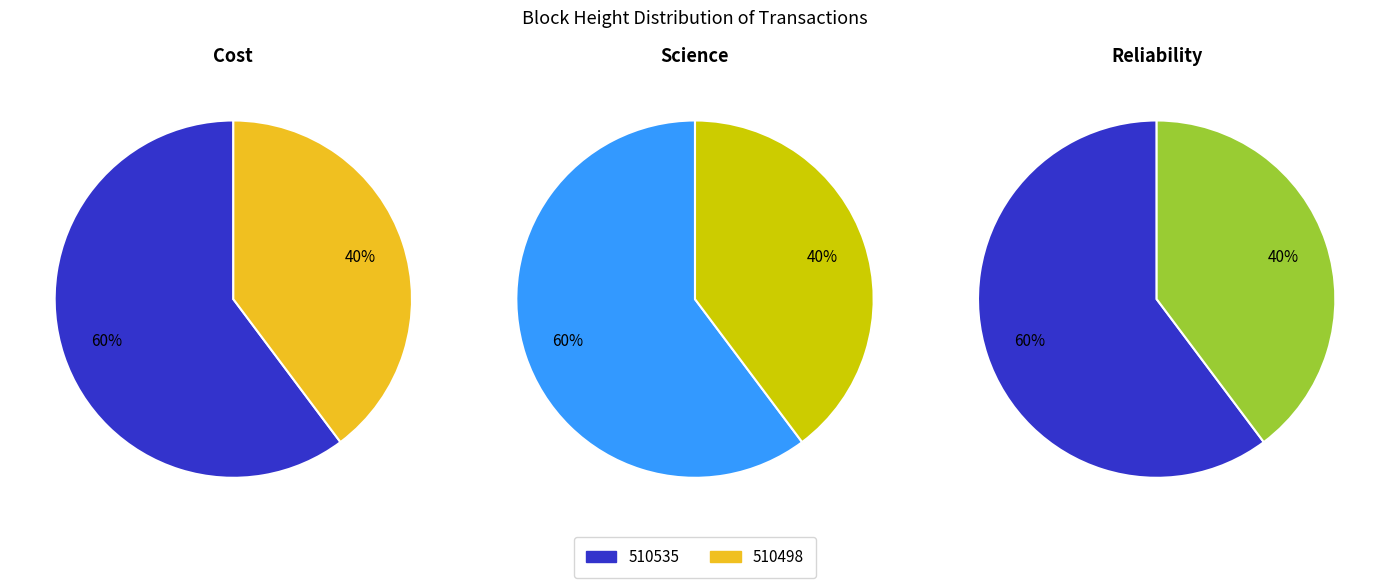

How many slices are in this pie chart?

2